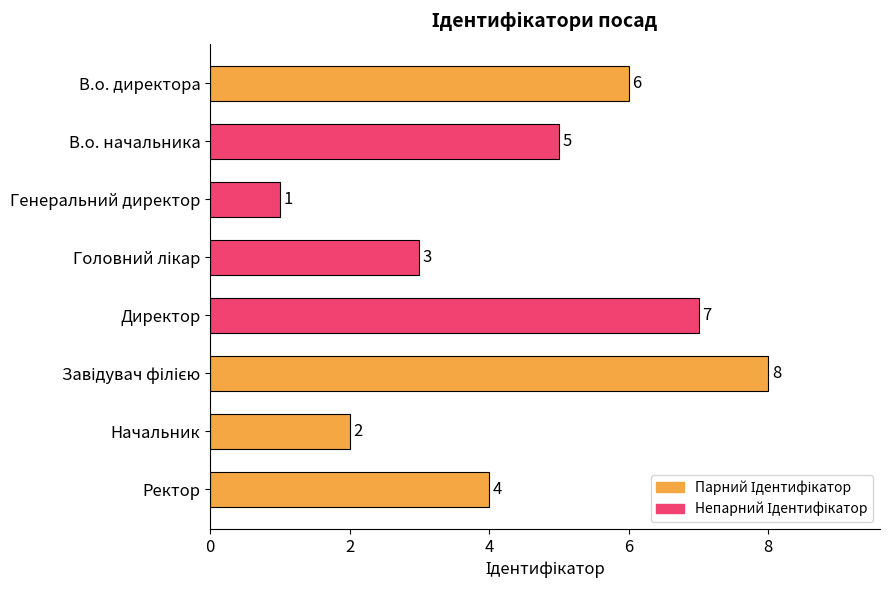

Which category has the lowest value across all series?

Генеральний директор